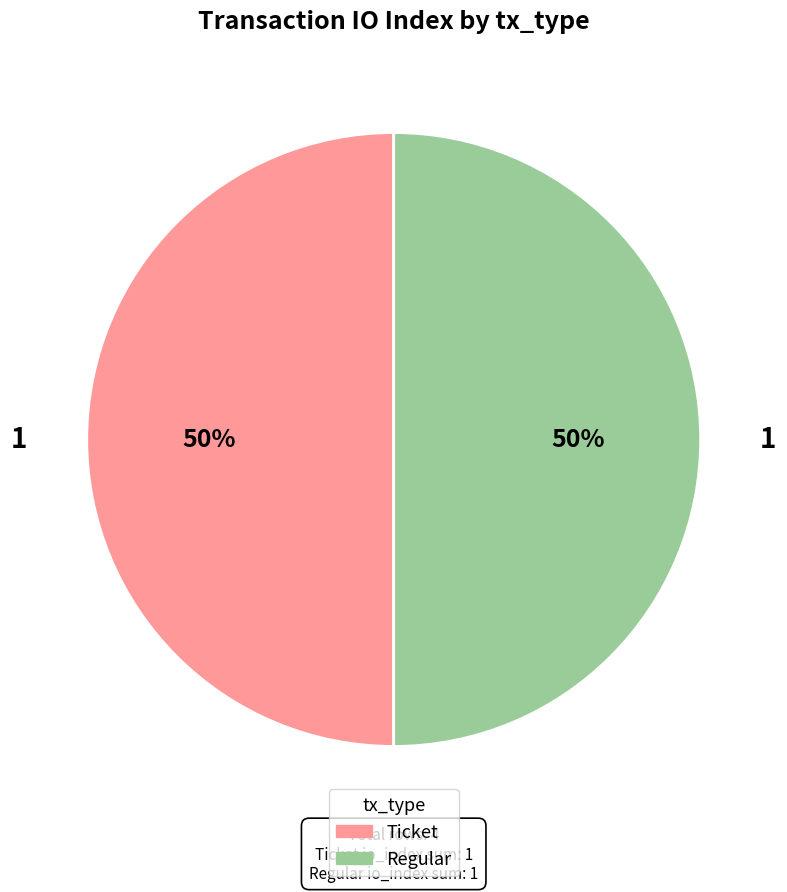

How many segments does this pie chart have?

2